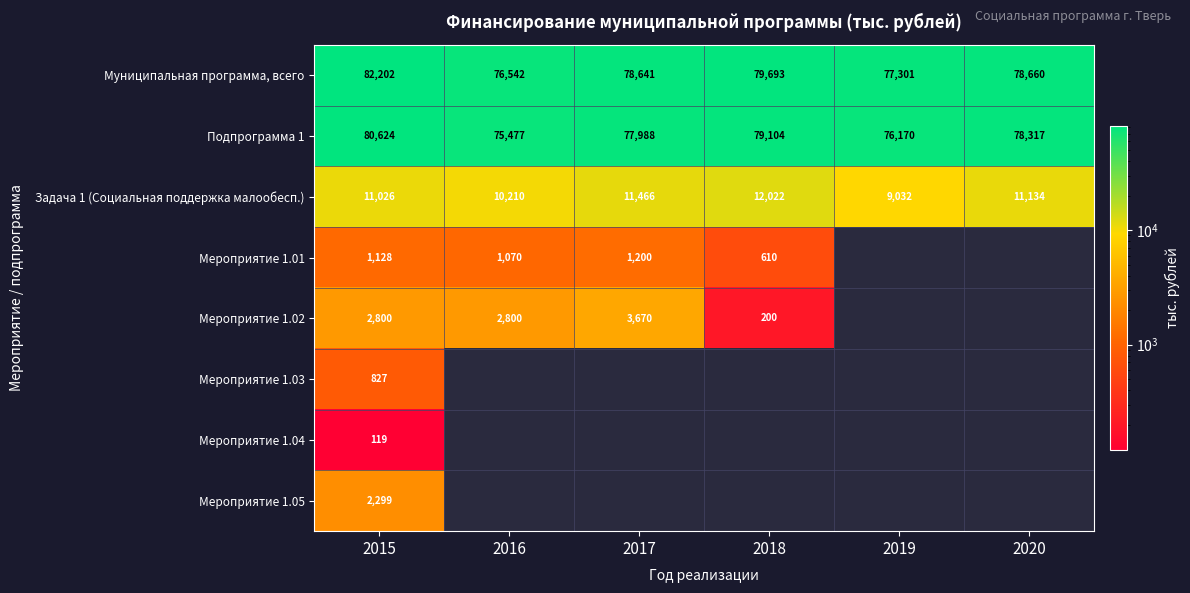

True or false: Мероприятие 1.04 has a value of 119.0 at 2015.

True